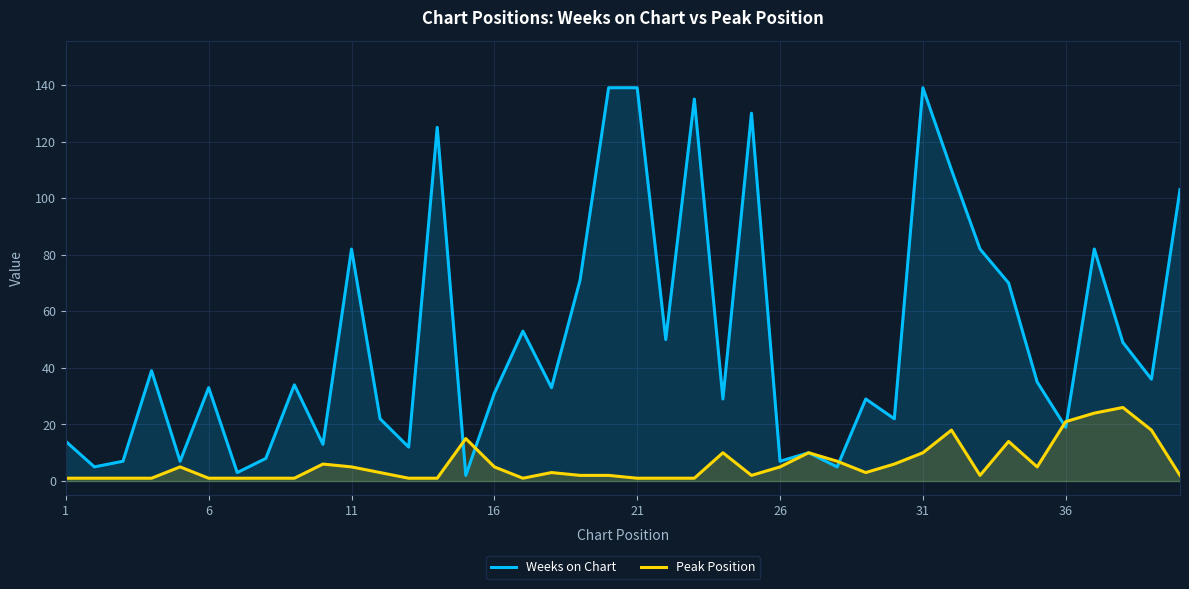

What is the value of the Weeks on Chart point at the 40th from the left?

103